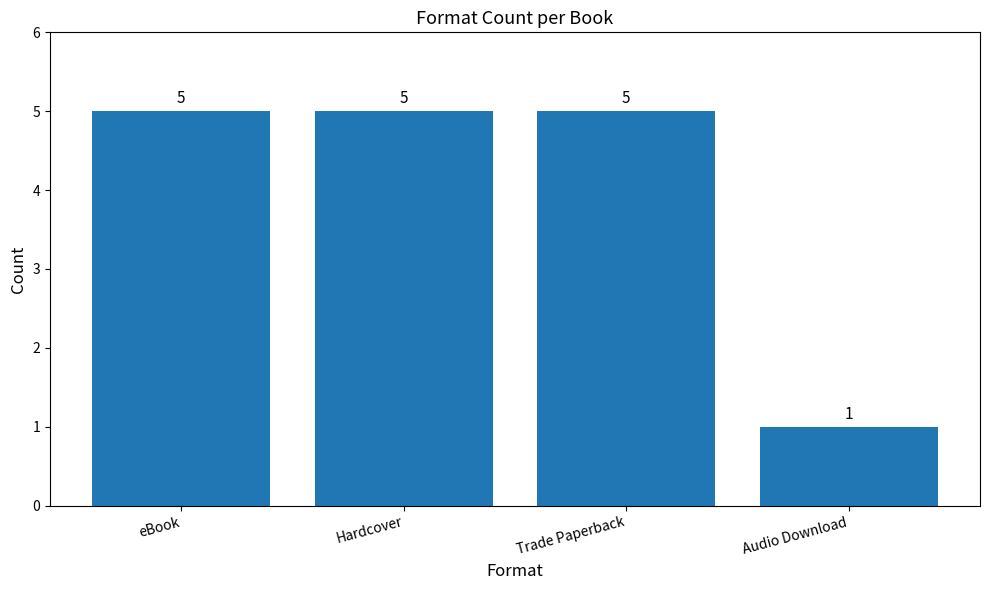

What position from the left is Audio Download?

4